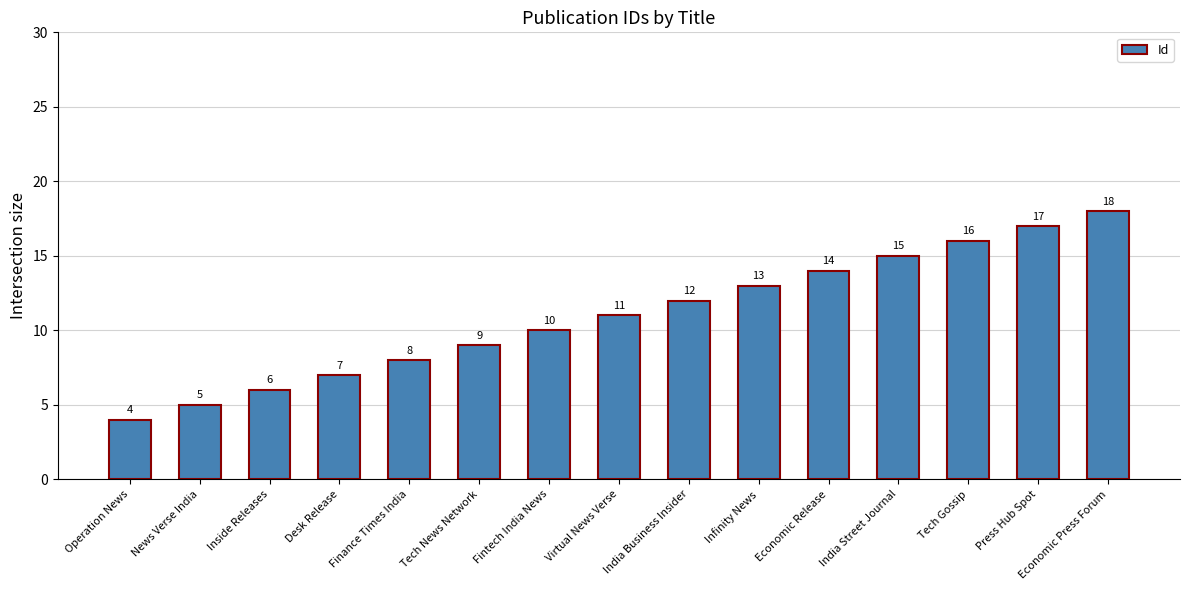

What is the change in value from Desk Release to Press Hub Spot?

+10